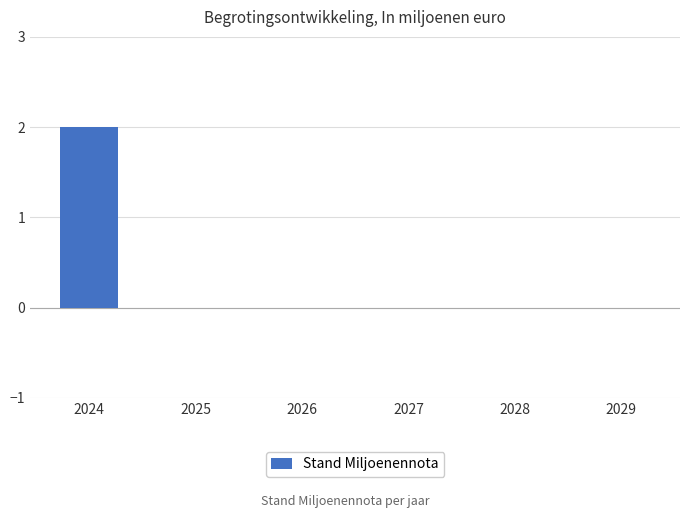

At which category does the chart reach its peak across all series?

2024